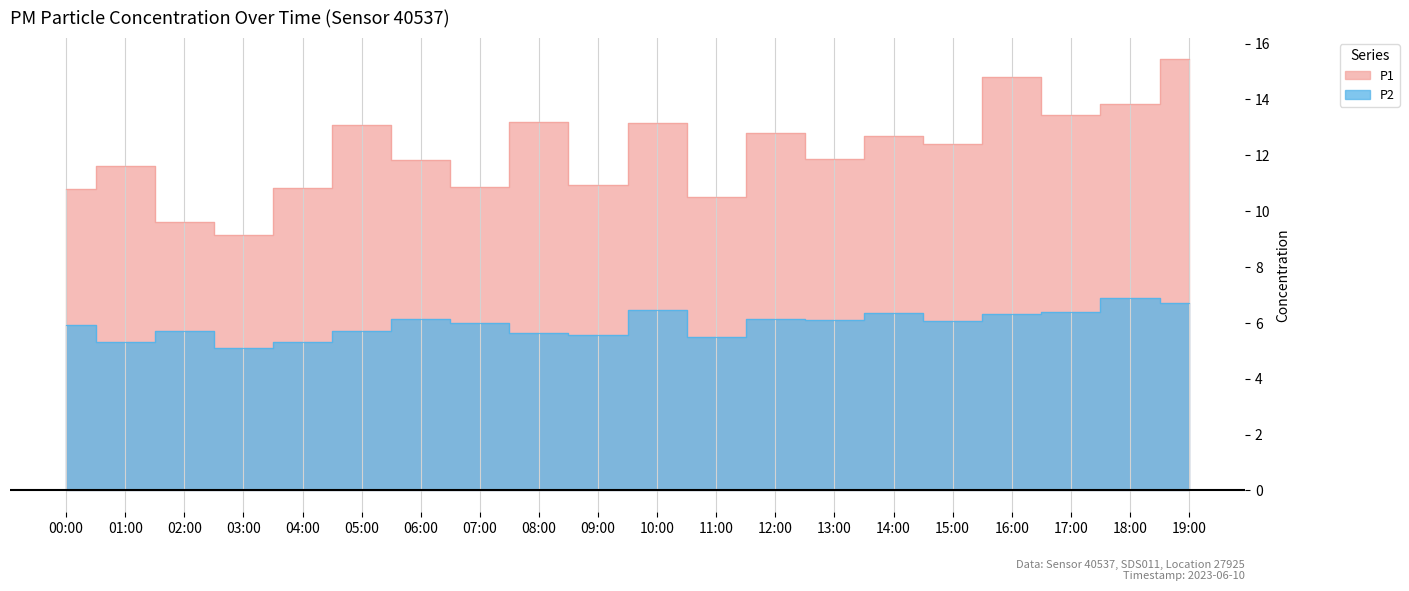

Rank the series at 10:00 from highest to lowest value.

P1, P2